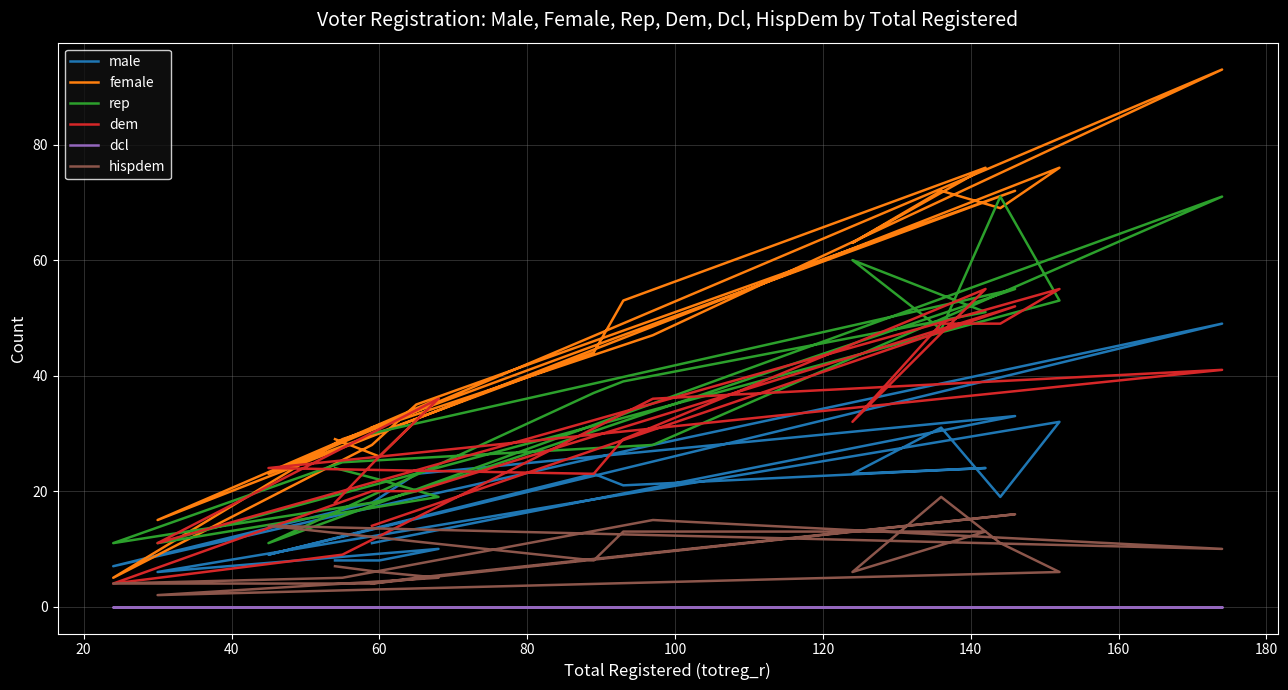

What are all the series names shown in the legend?

male, female, rep, dem, dcl, hispdem